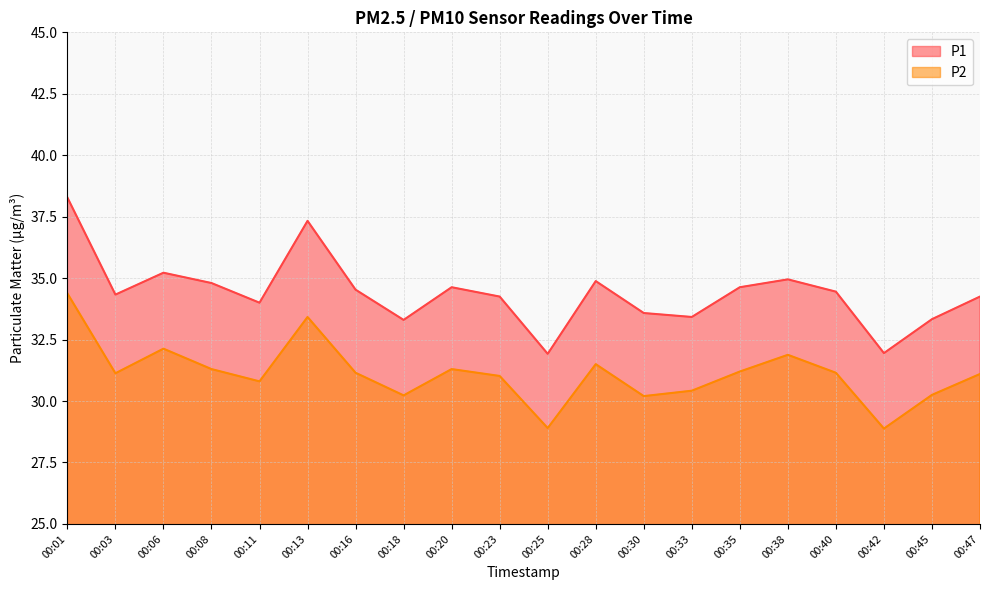

Rank the categories by P2 value from highest to lowest.

00:01, 00:13, 00:06, 00:38, 00:28, 00:08, 00:20, 00:35, 00:16, 00:40, 00:03, 00:47, 00:23, 00:11, 00:33, 00:45, 00:18, 00:30, 00:25, 00:42